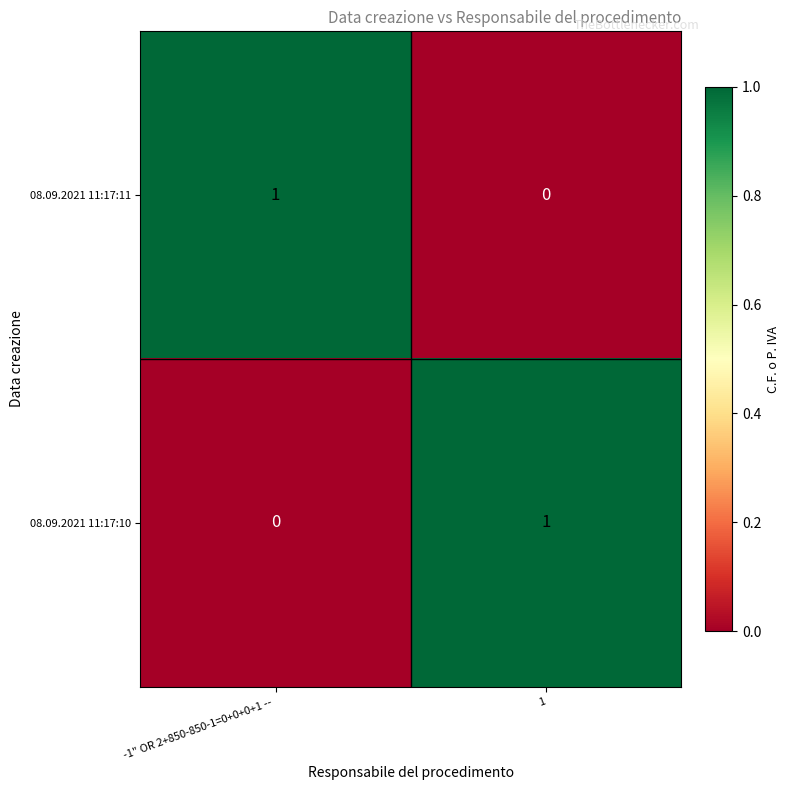

At how many categories does at least one series exceed 0?

2